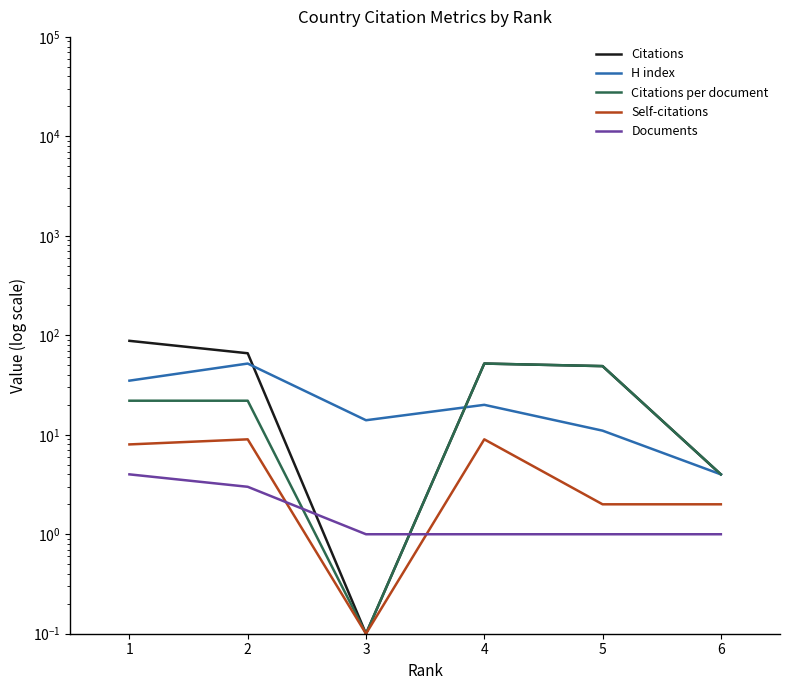

True or false: Documents and Citations per document cross at least once.

True